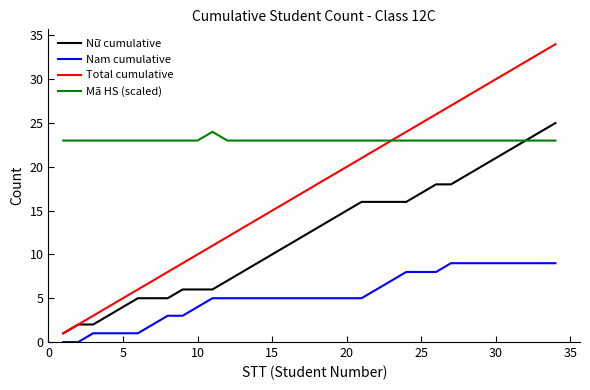

What is the maximum value shown in the chart?

34